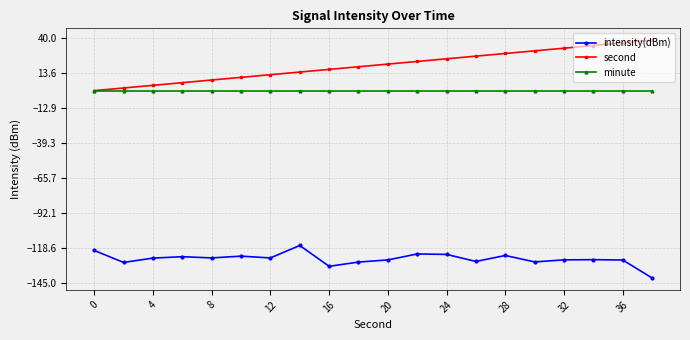

Which series has the largest total across all categories?

second